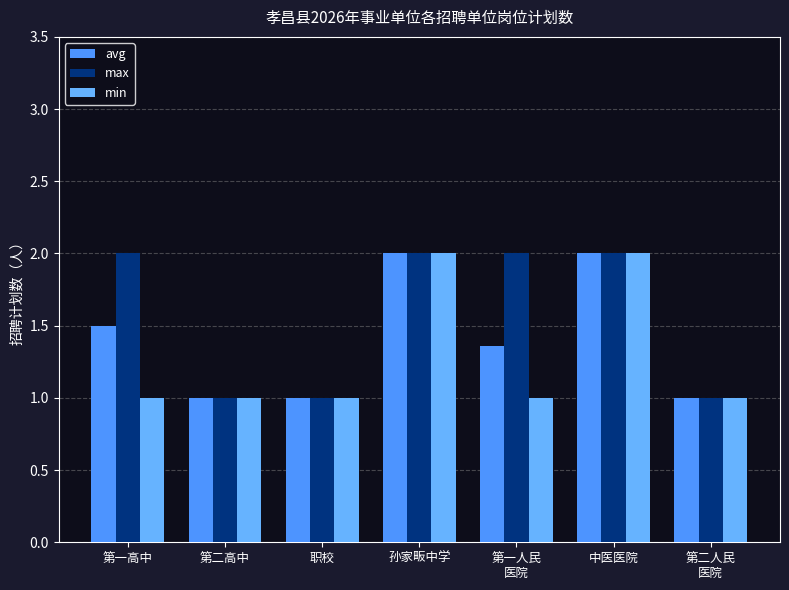

Count the number of data series in this chart.

3